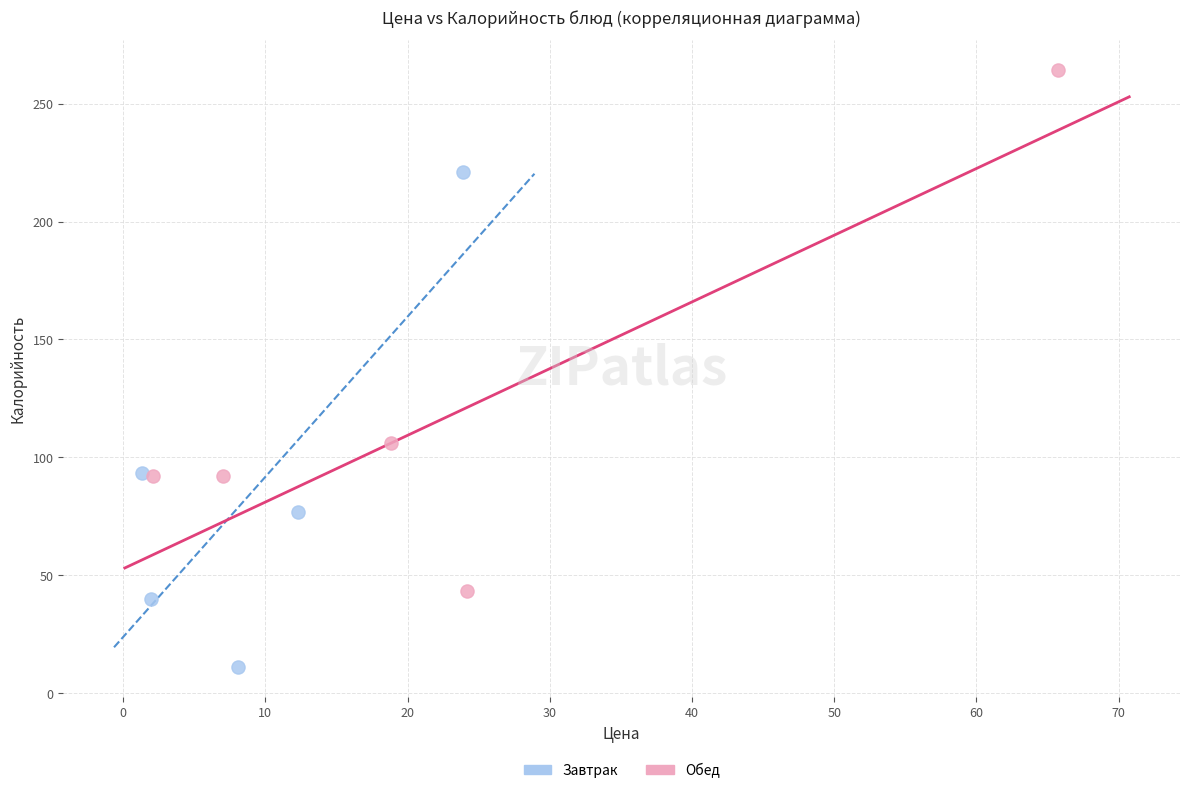

Which series contains the highest Y value?

Обед